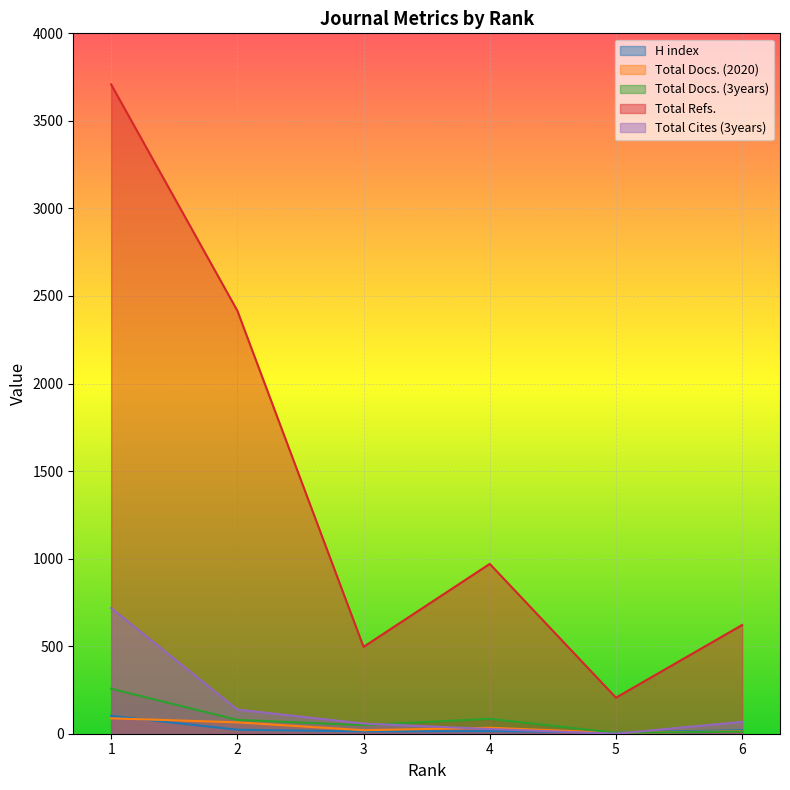

Reading right to left, what are all the values shown in this chart?

H index: 6=20	5=7	4=15	3=13	2=23	1=102
Total Docs. (2020): 6=14	5=5	4=34	3=20	2=65	1=88
Total Docs. (3years): 6=12	5=5	4=85	3=49	2=79	1=257
Total Refs.: 6=621	5=206	4=970	3=496	2=2416	1=3708
Total Cites (3years): 6=68	5=0	4=27	3=58	2=138	1=718